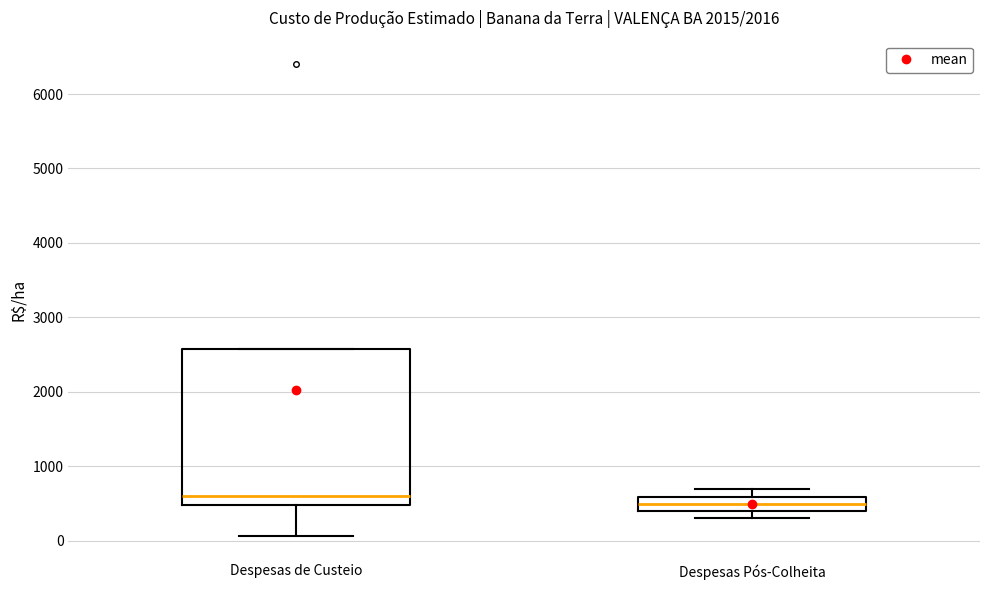

Reading left to right, read every box against the y-axis: the position of its median line, the range the box covers, and the ends of its whiskers. The values are not printed on the chart, so give them approximately, as read against the axis.

Despesas de Custeio: median 600, box 500 to 2600, whiskers 100 to 2600
Despesas Pós-Colheita: median 500, box 400 to 600, whiskers 300 to 700